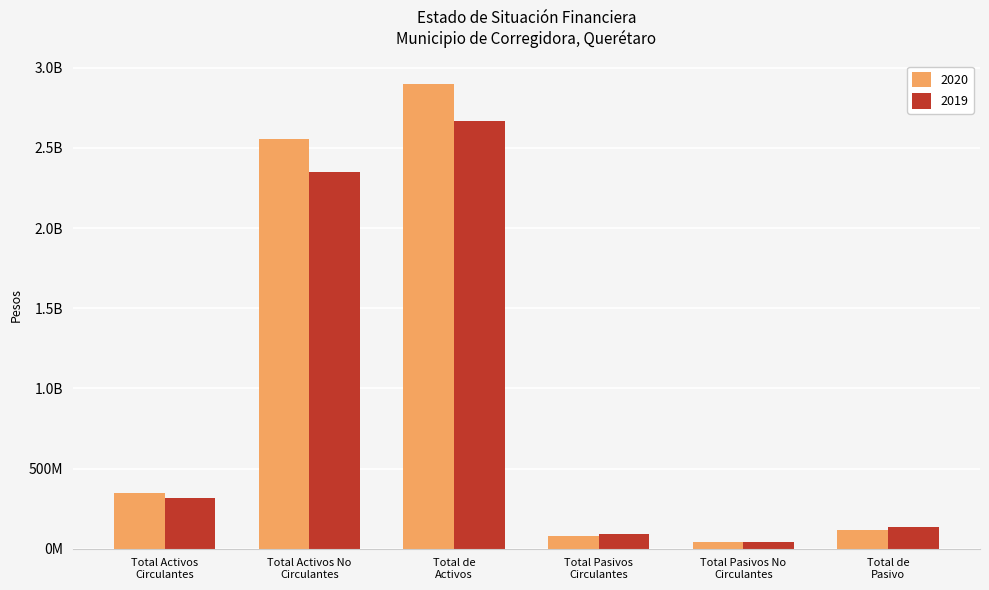

At which label does 2020 reach its minimum?

Total Pasivos No
Circulantes